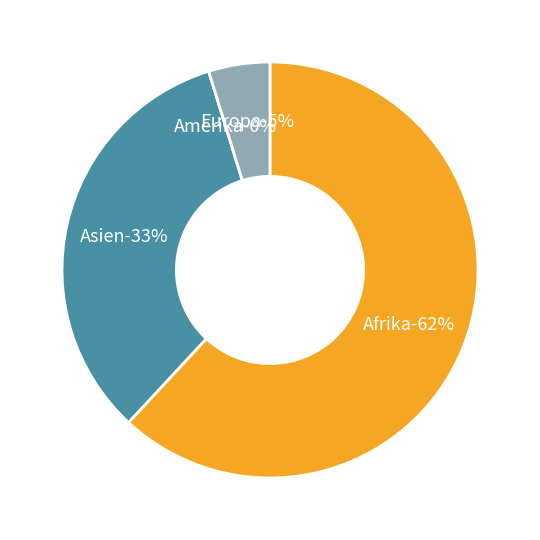

Is it true that Afrika is 62% of the pie?

True